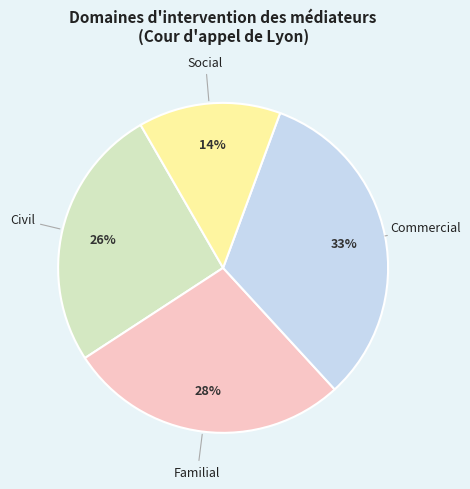

Which has a higher value, Commercial or Social?

Commercial